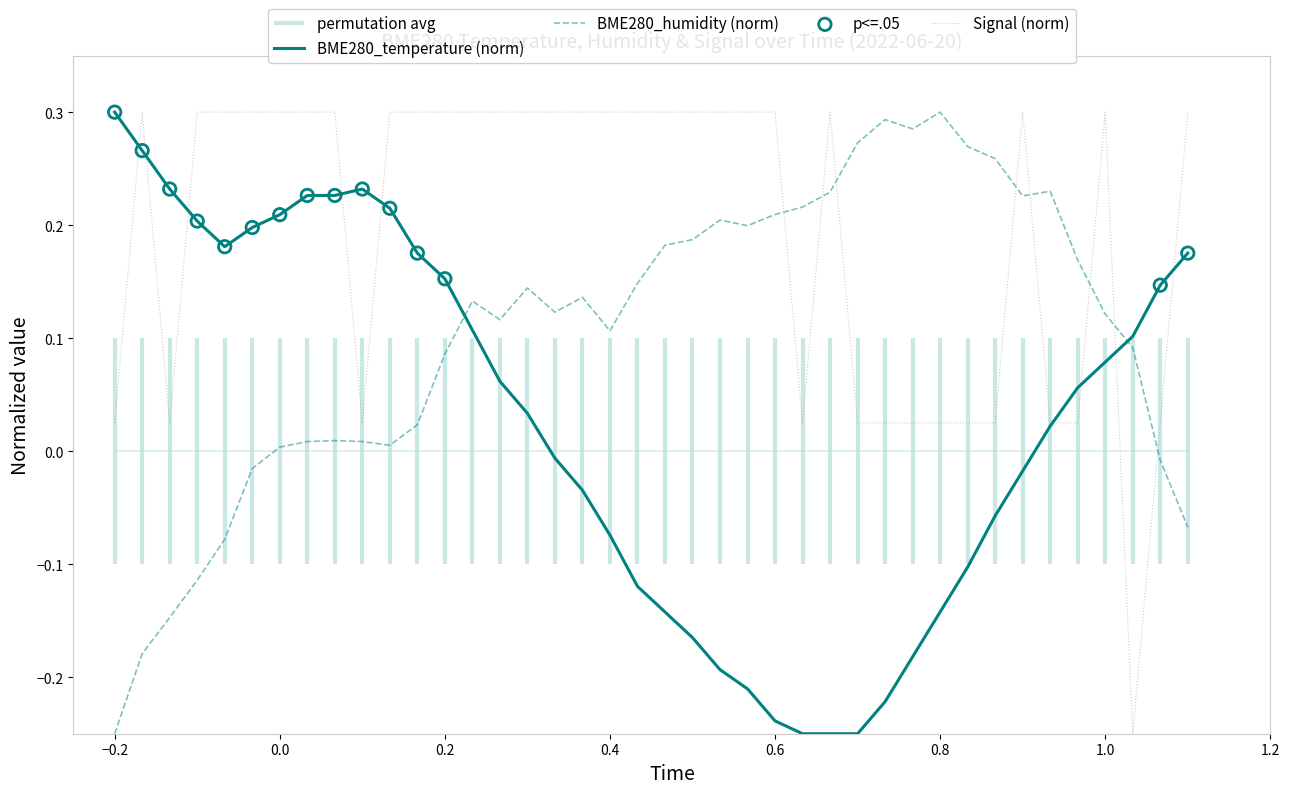

Which series has the largest total across all categories?

Signal